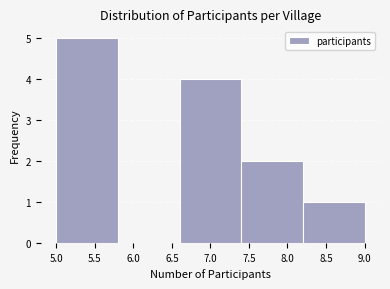

Reading left to right, list every bar in this chart as the range it spans on the x-axis followed by its height. The values are not printed on the chart, so give them approximately, as read against the axis.

5.0 to 5.8: 5
5.8 to 6.6: 0
6.6 to 7.4: 4
7.4 to 8.2: 2
8.2 to 9.0: 1